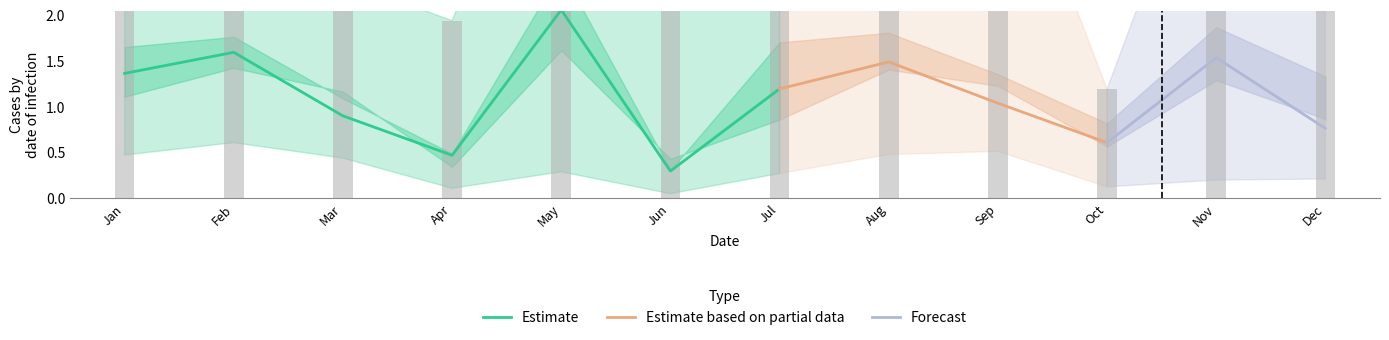

Is the value of pct25 at Jun greater than the value of pct50 at Oct?

No